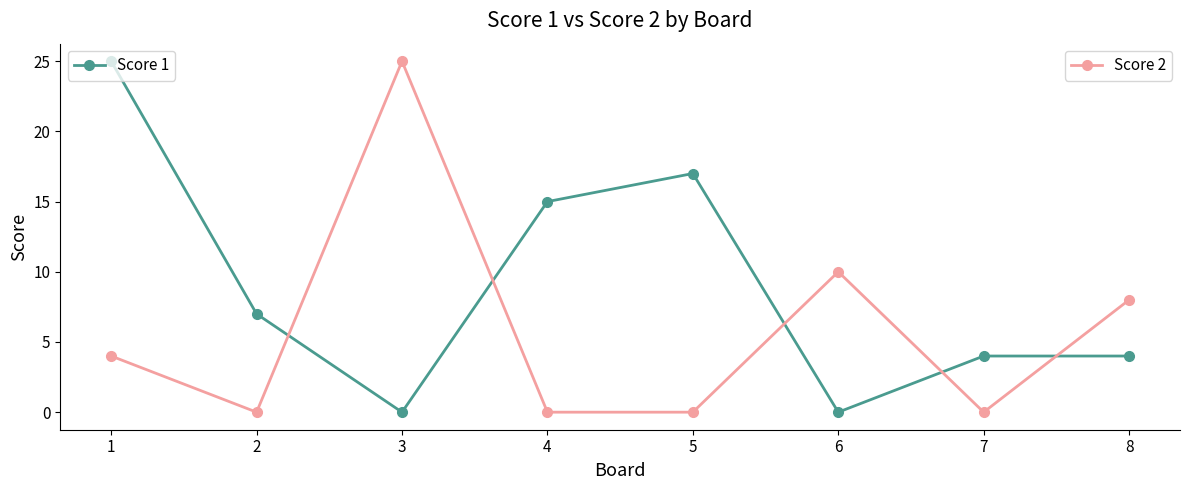

What is the difference between the highest and lowest values at 6?

10